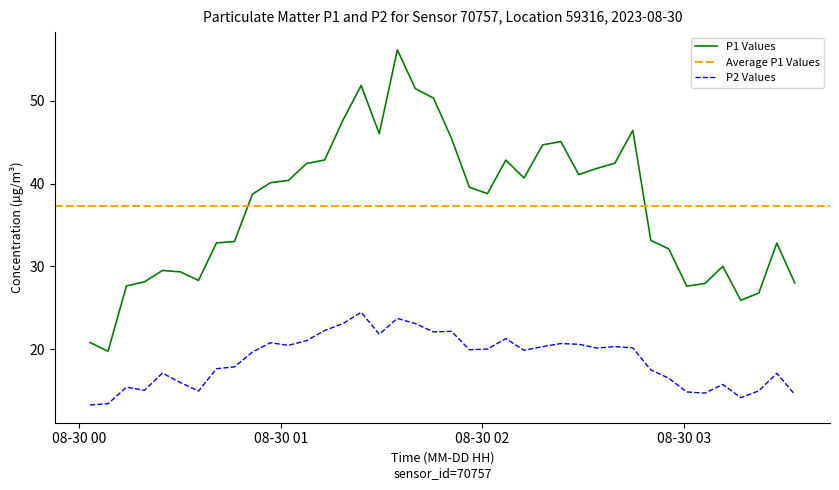

Which series has the largest range (max minus min)?

P1